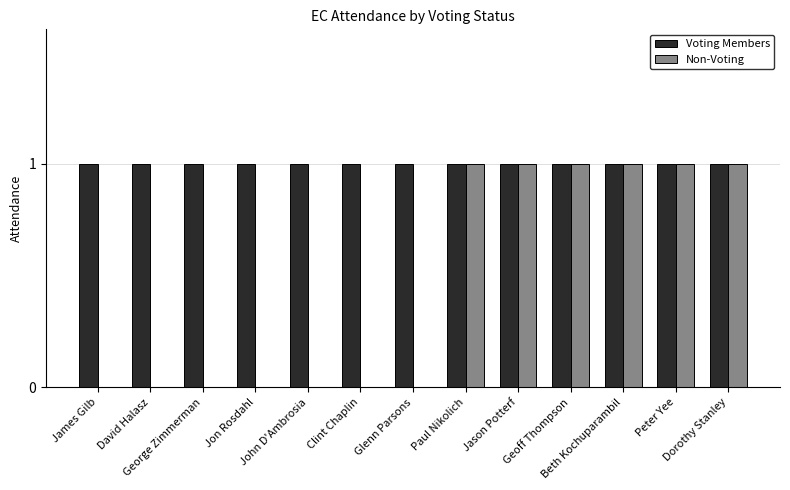

Are the bars horizontal?

No